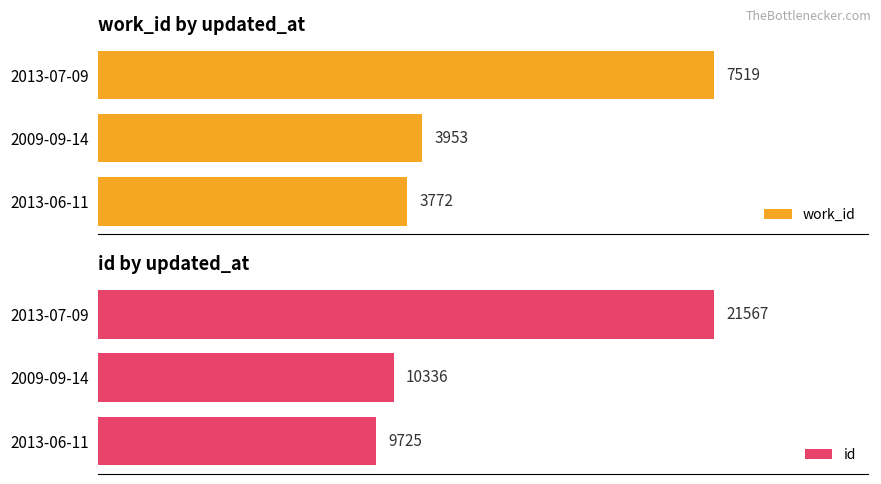

Rank the categories by id value from highest to lowest.

2013-07-09, 2009-09-14, 2013-06-11